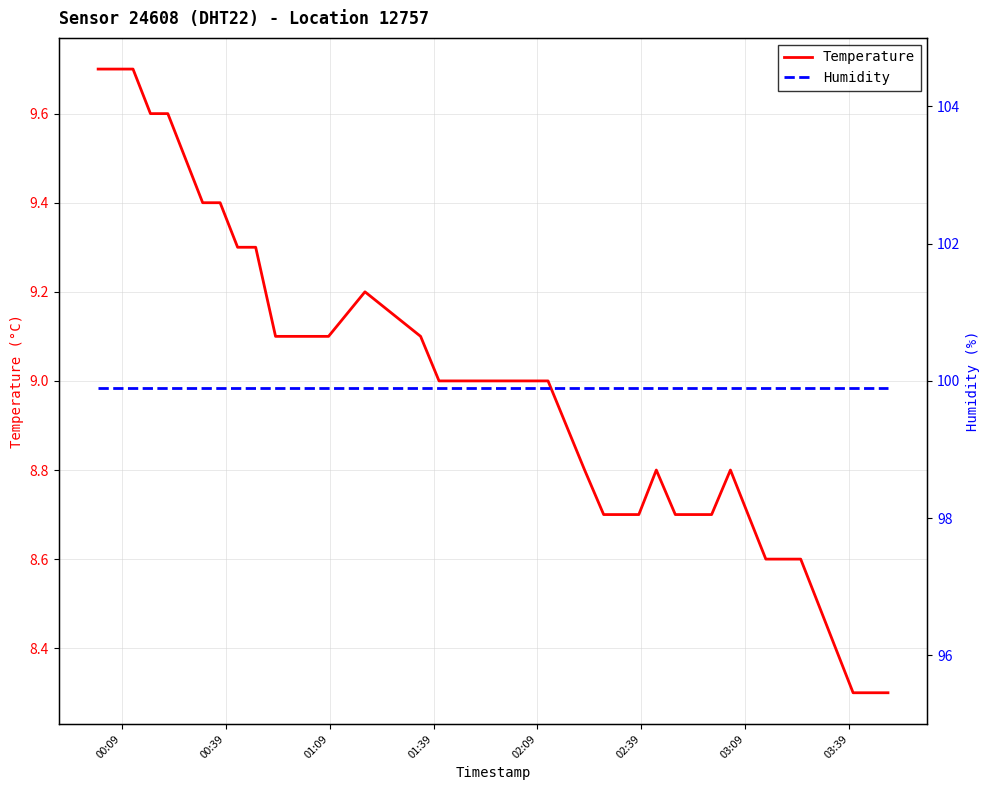

Is this an area chart (filled region under the line)?

No